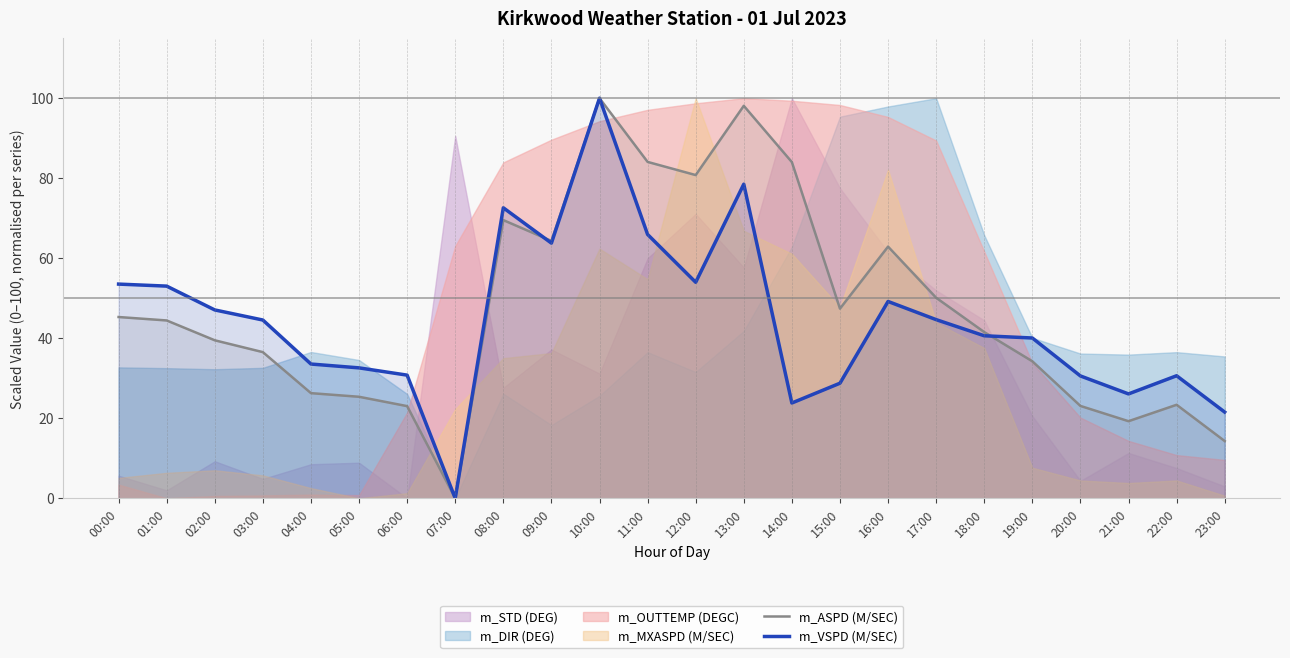

What is the difference between the maximum and minimum values in the m_VSPD (M/SEC) series?

100.0